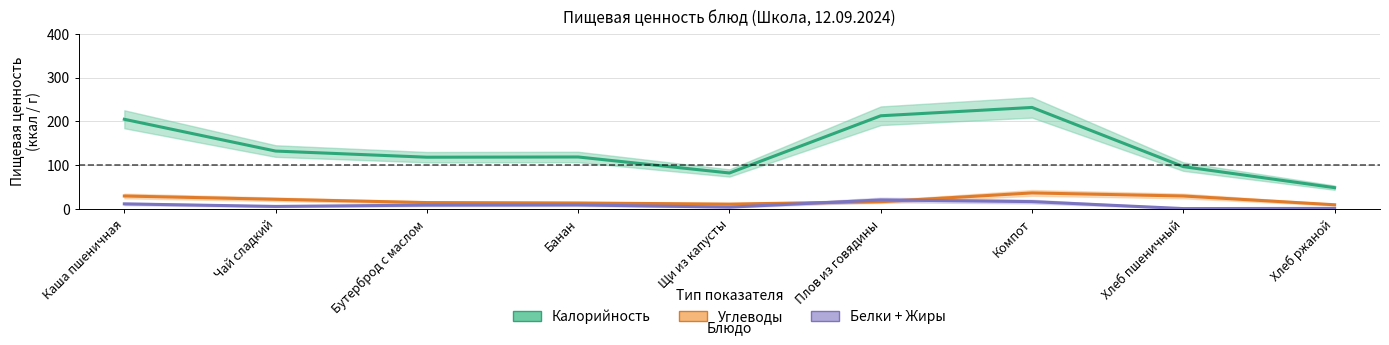

What is the average value of the Калорийность series?

138.7